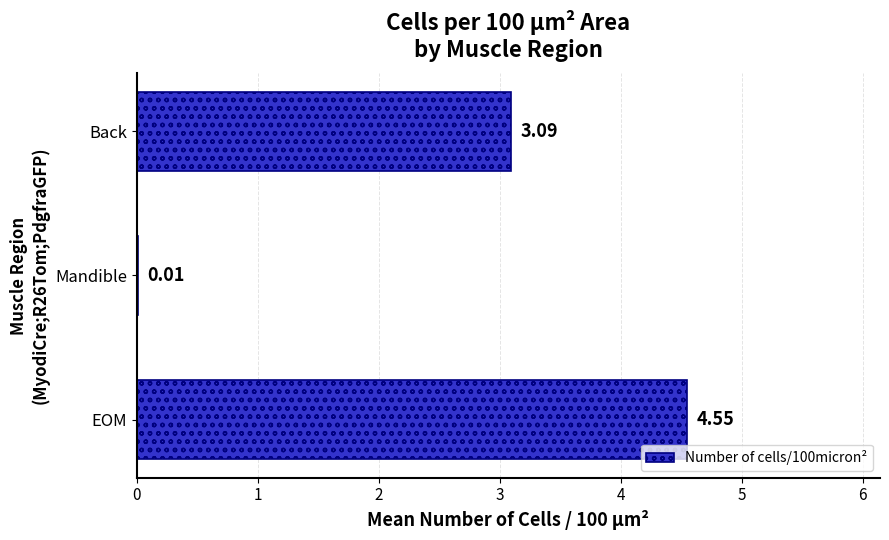

Are the bars horizontal?

Yes